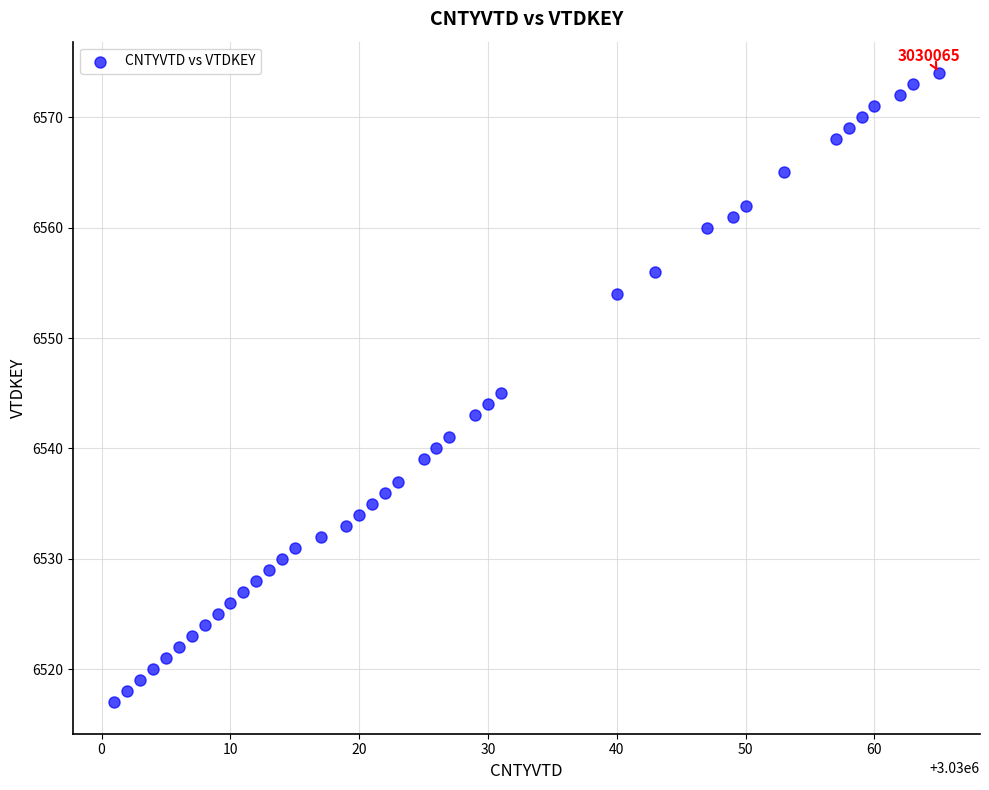

What is the range of X values (max minus min)?

64